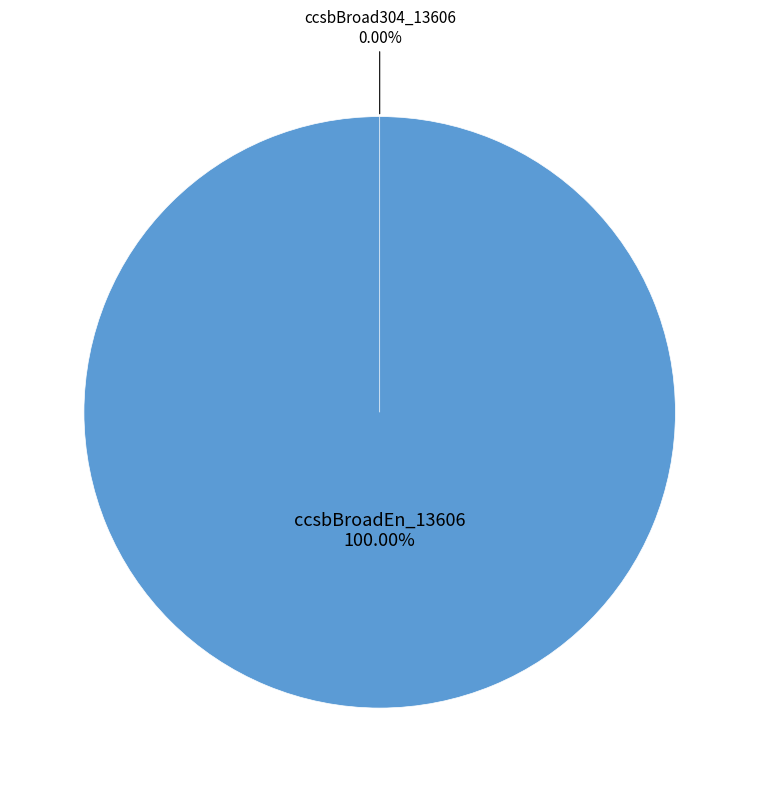

Between ccsbBroadEn_13606 and ccsbBroad304_13606, which is larger?

ccsbBroadEn_13606